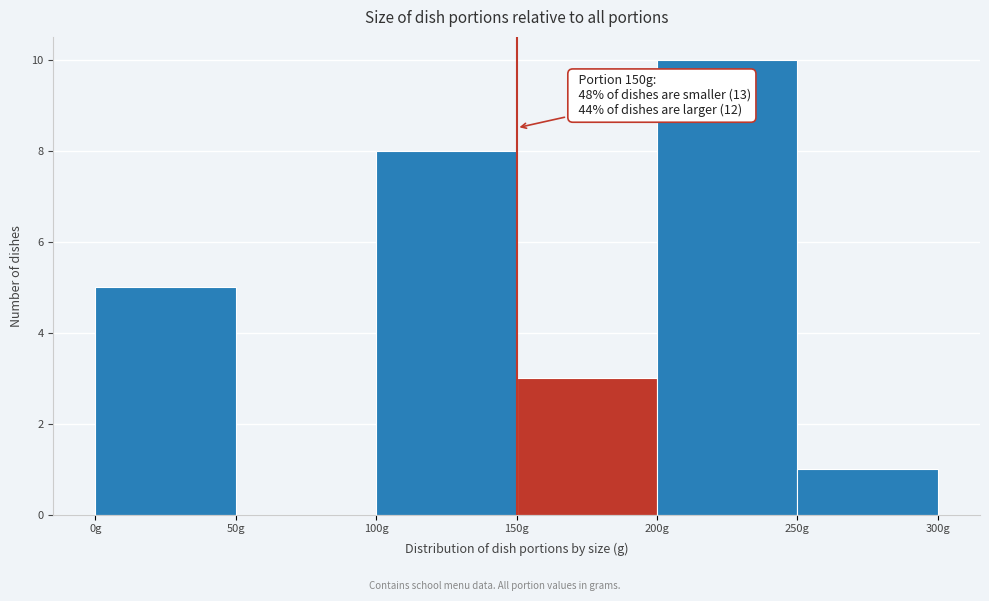

Over which range of the x-axis is the bar tallest?

200 to 250